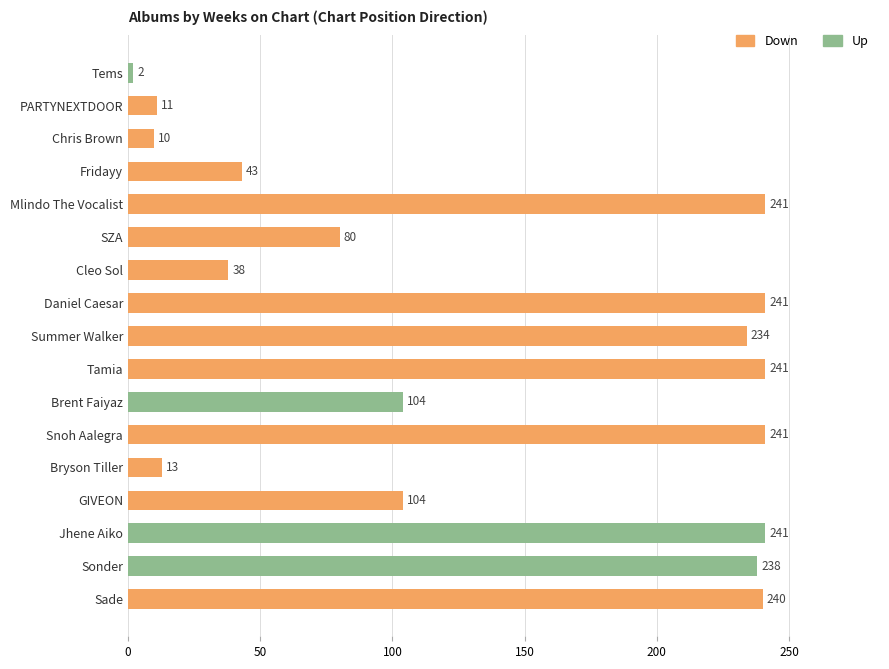

What is the sum of the values at Sonder and Mlindo The Vocalist?

479